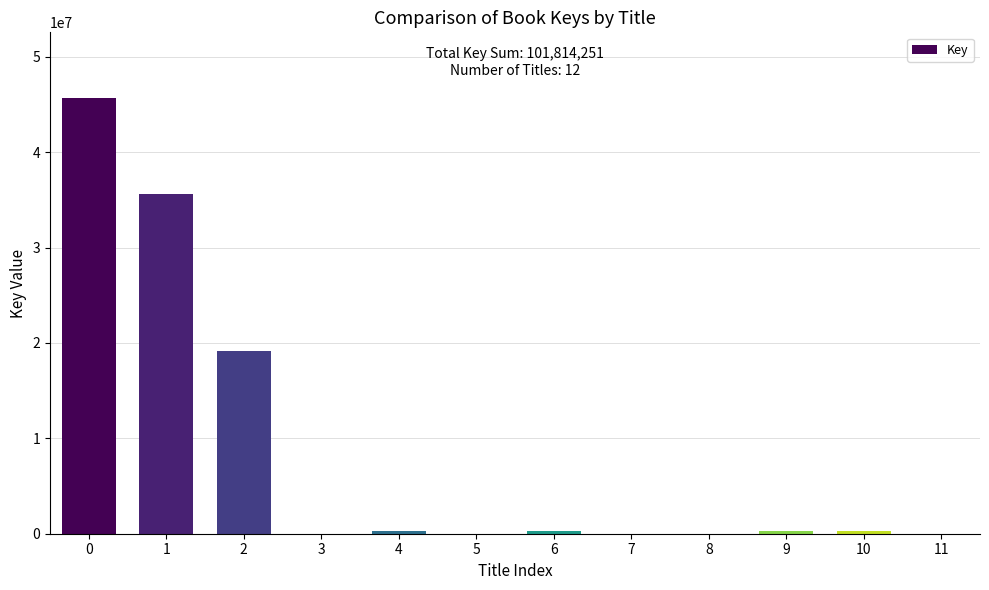

The value at 2 is 12898675. True or false?

False